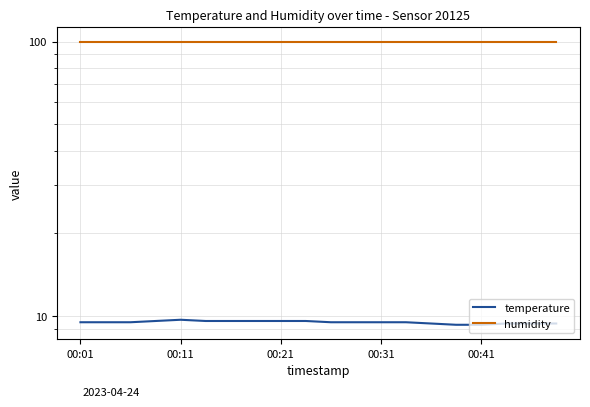

How many categories are shown in the chart?

20